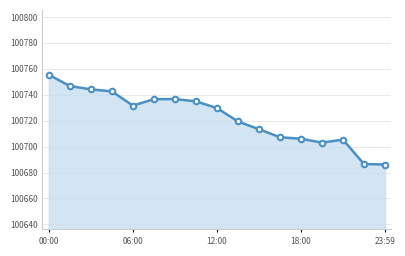

What is the value of the 10th point from the left?

100719.4